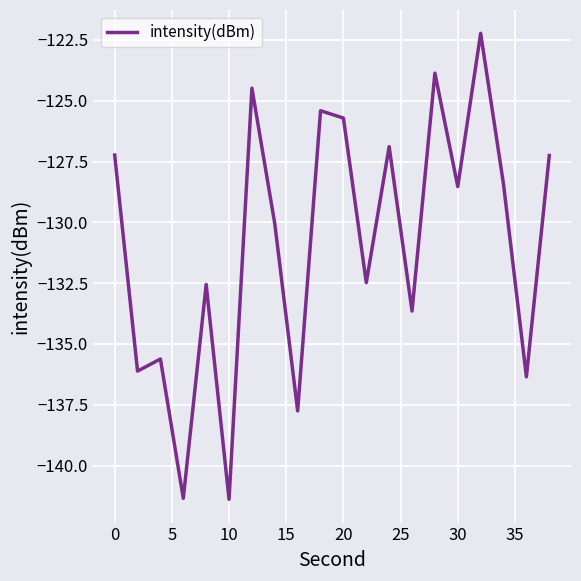

How many categories are shown in the chart?

20